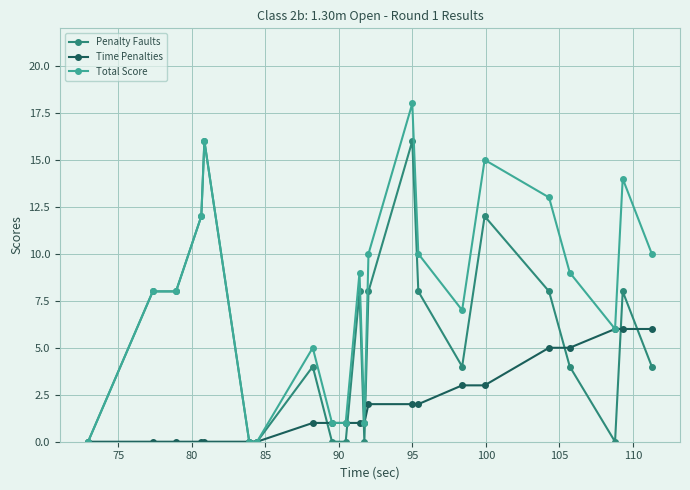

Reading left to right, extract all data points from this chart.

Penalty Faults: 0	8	8	12	16	0	0	4	0	0	8	0	8	16	8	4	12	8	4	0	8	4
Time Penalties: 0	0	0	0	0	0	0	1	1	1	1	1	2	2	2	3	3	5	5	6	6	6
Total Score: 0	8	8	12	16	0	0	5	1	1	9	1	10	18	10	7	15	13	9	6	14	10